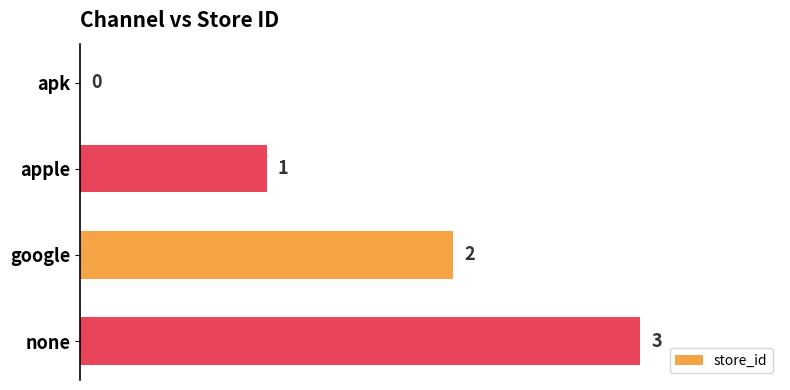

What is the sum of the values at google and apple?

3